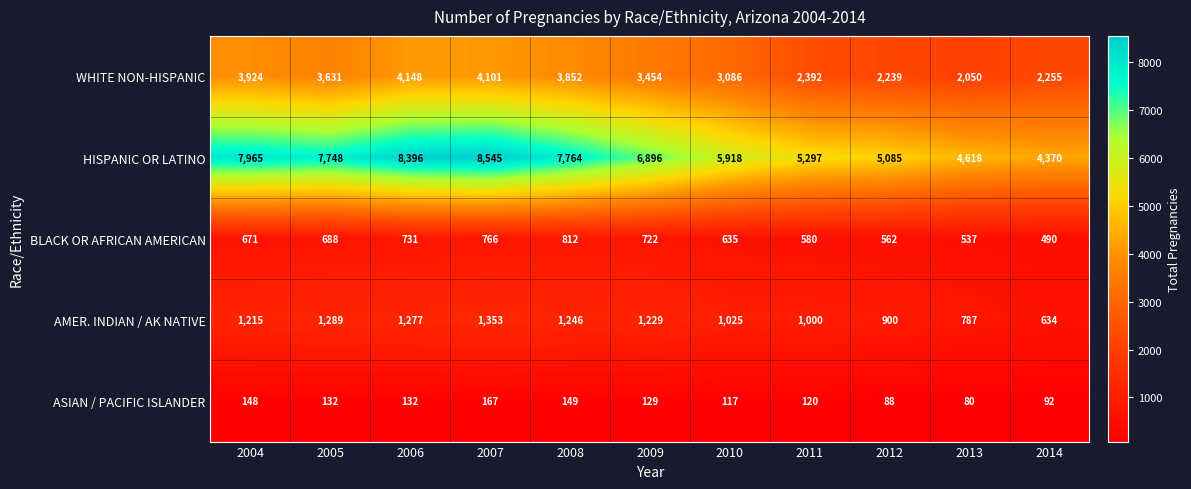

What is the difference between the maximum and minimum values in the BLACK OR AFRICAN AMERICAN series?

322